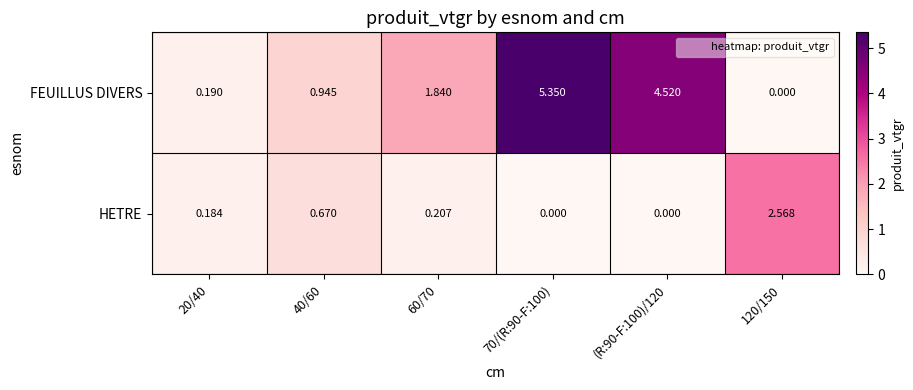

Is the value of HETRE at 20/40 greater than the value of FEUILLUS DIVERS at 70/(R:90-F:100)?

No